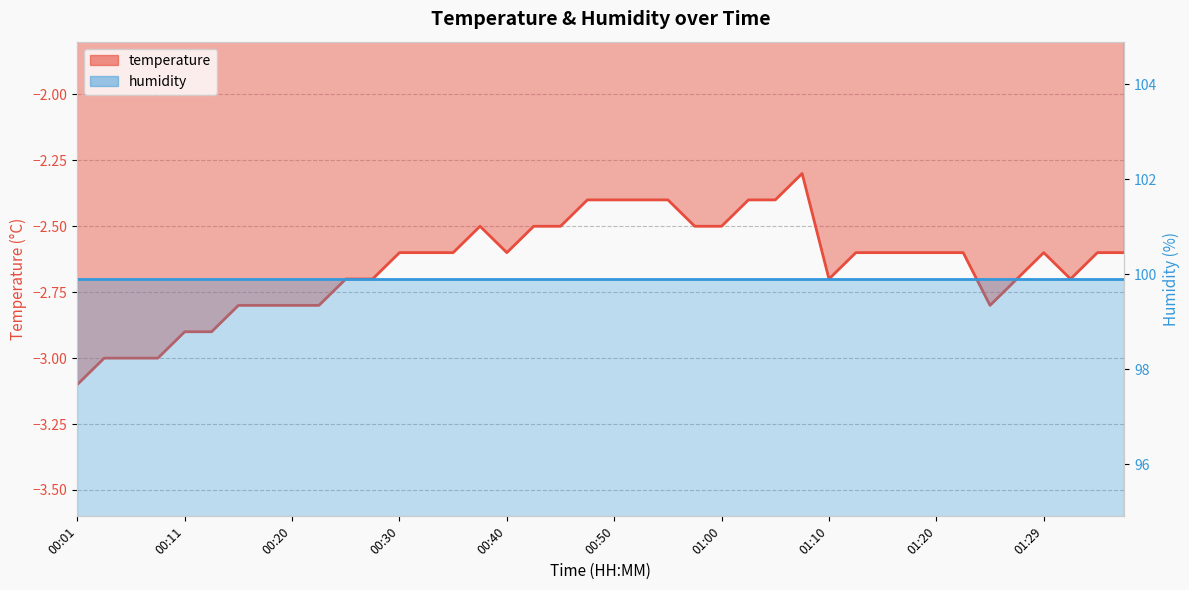

Where is the first local maximum?

00:38